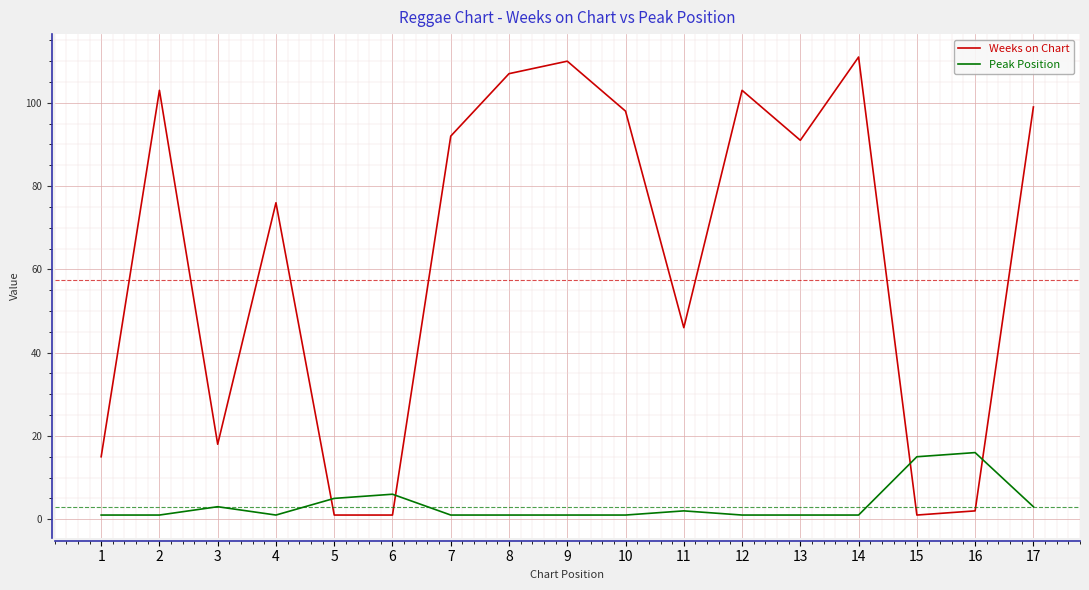

True or false: Peak Position has more than 0 interior local peaks.

True